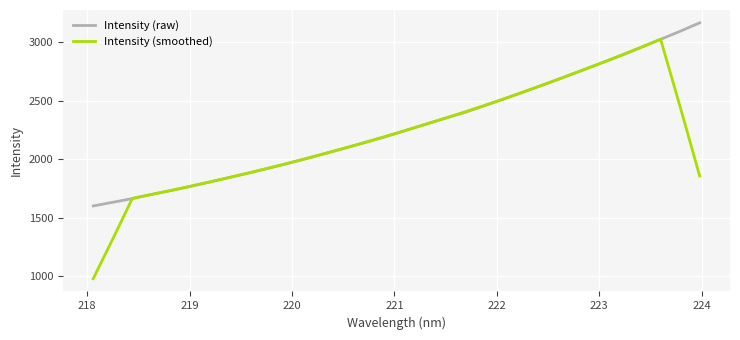

What is the maximum value shown in the chart?

3163.7